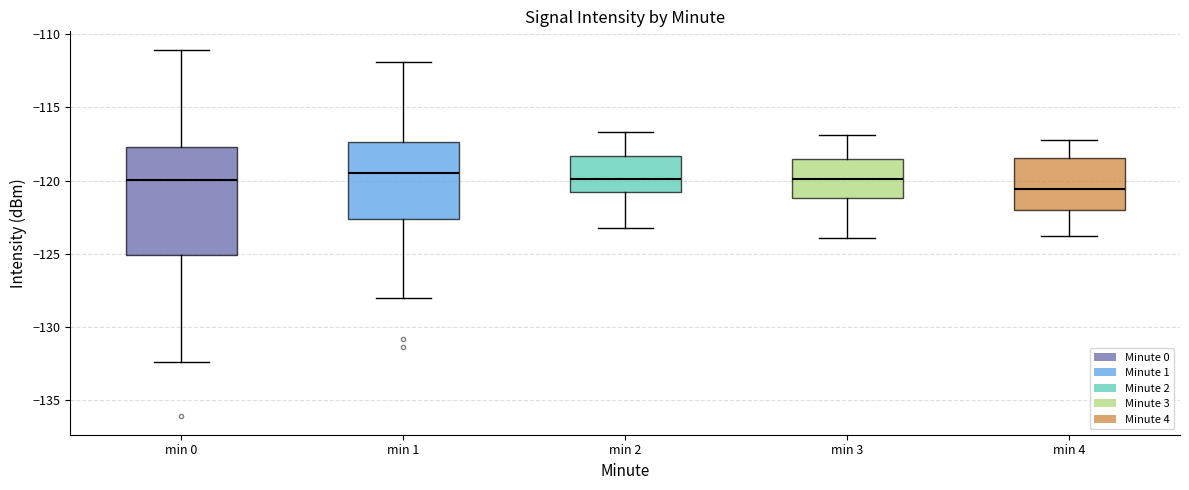

Which box is the tallest, from its lower edge to its upper edge?

min 0